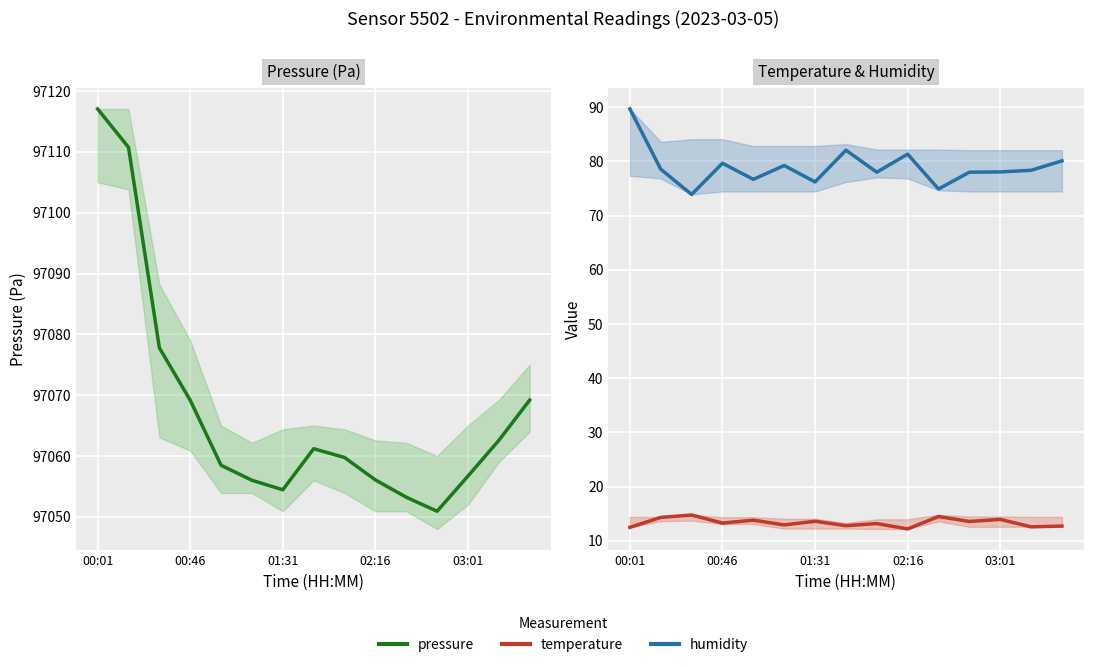

Which series changed the most between 00:46 and 01:31?

pressure